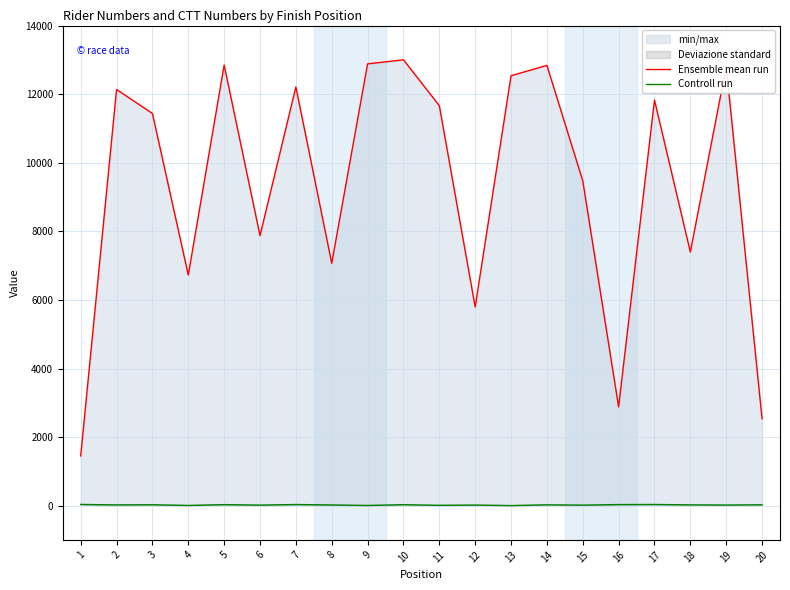

How many values in the Ensemble mean run series exceed 11669?

9